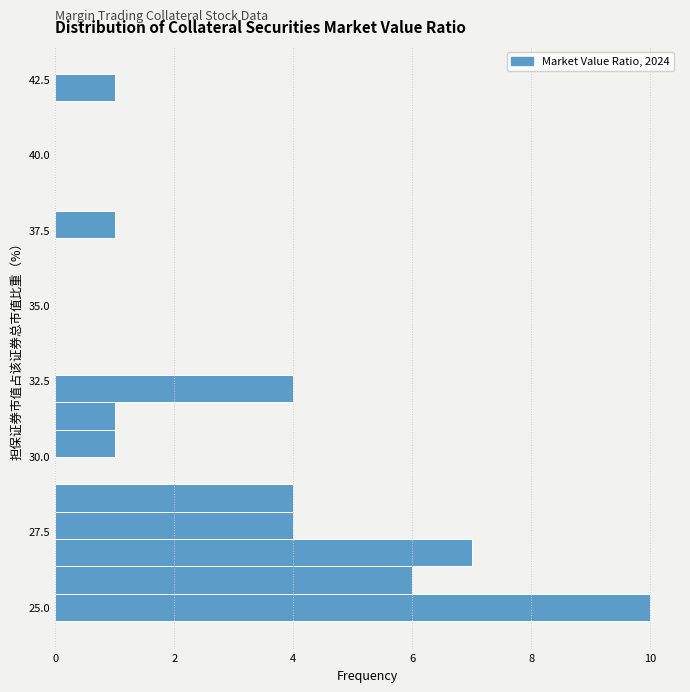

Around what value on the y-axis is the longest bar? Give the approximate position of its centre, as read against the axis.

25.0